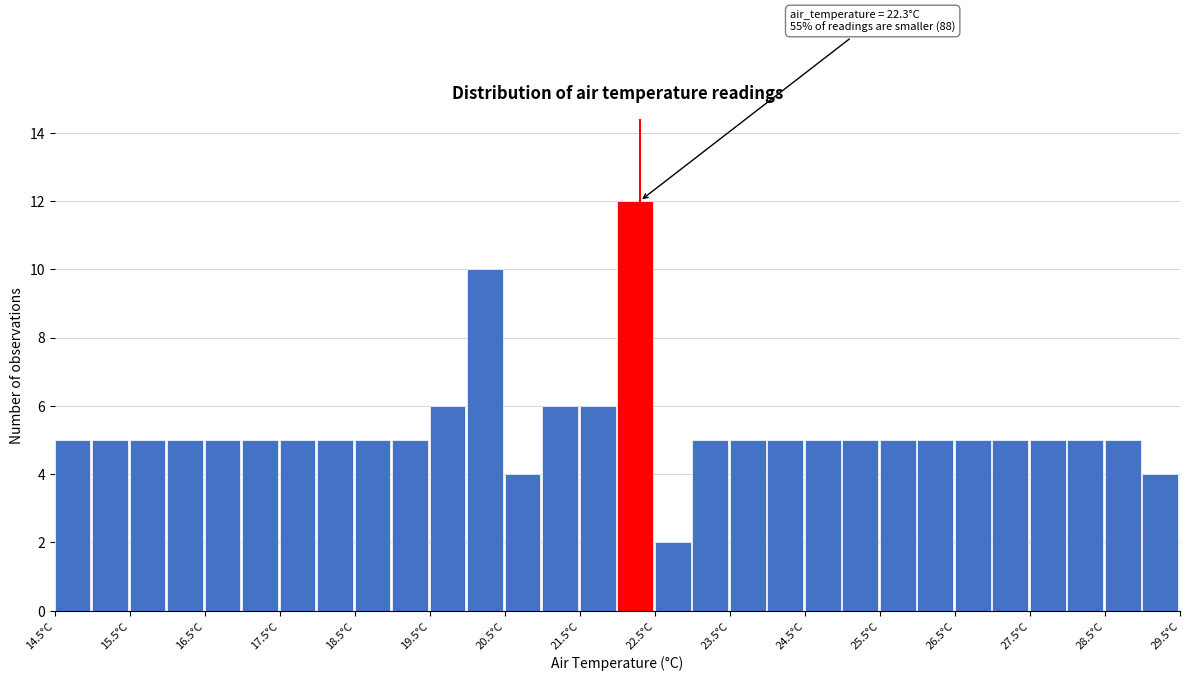

Over which range of the x-axis is the bar tallest?

22.0 to 22.5